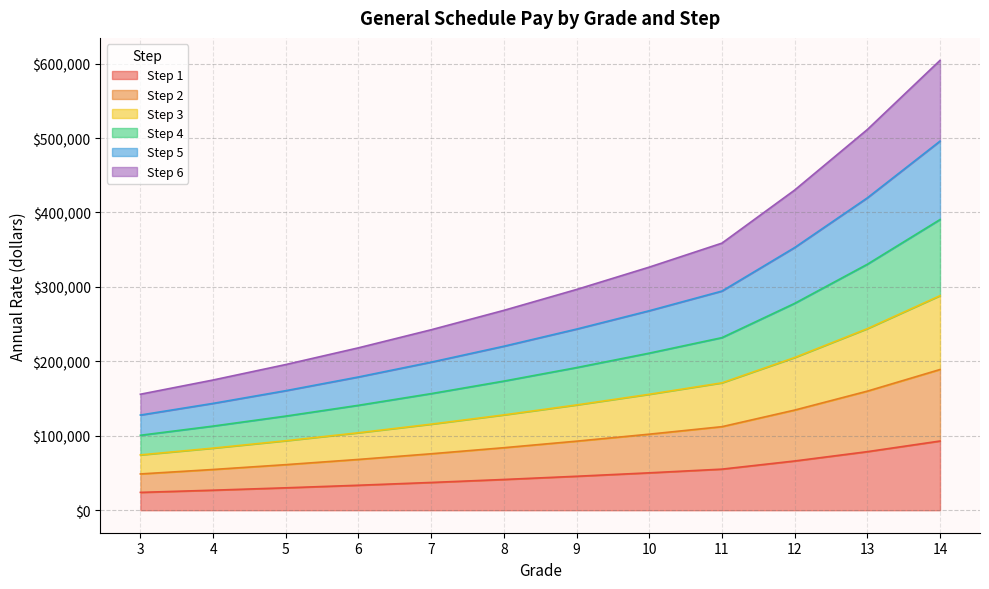

Does the chart display data point markers on the line(s)?

No